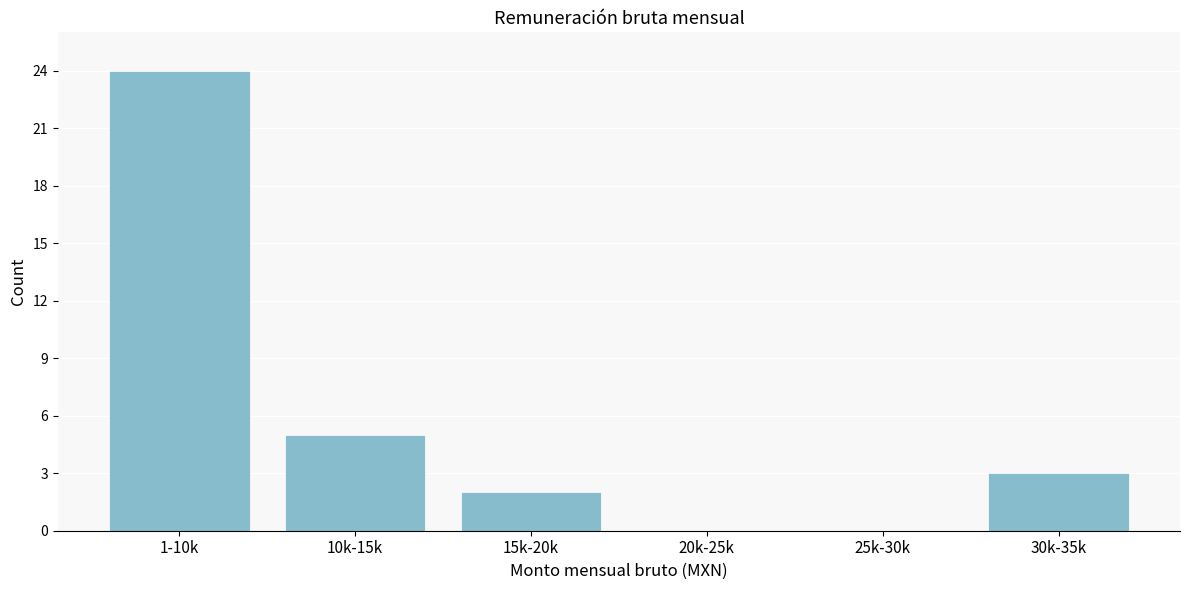

Reading left to right, list all the values displayed in this chart.

1-10k=24	10k-15k=5	15k-20k=2	20k-25k=0	25k-30k=0	30k-35k=3